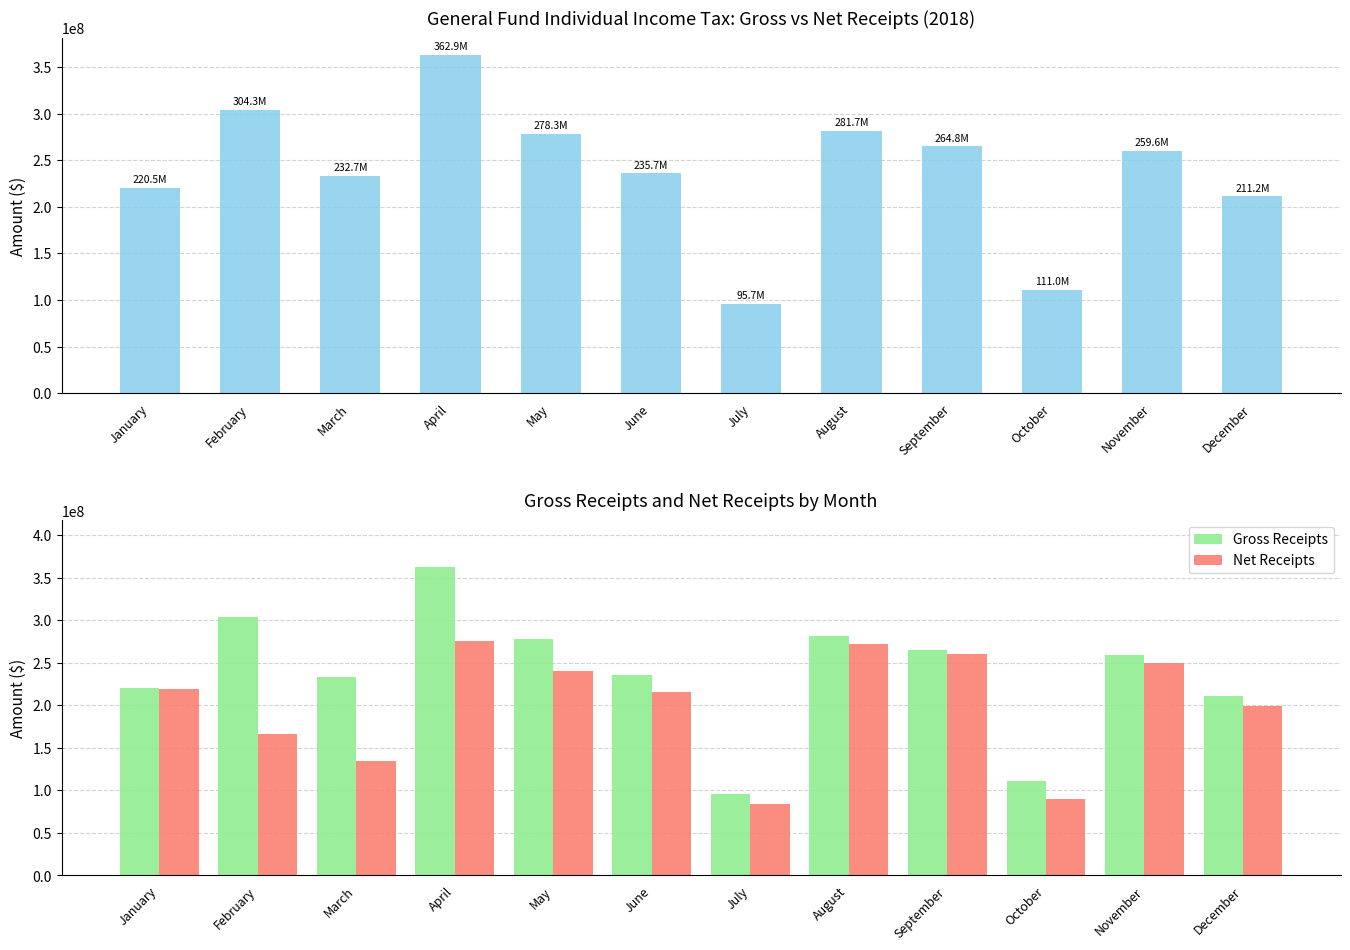

What is the difference between the Gross Receipts values at September and October?

153864669.1